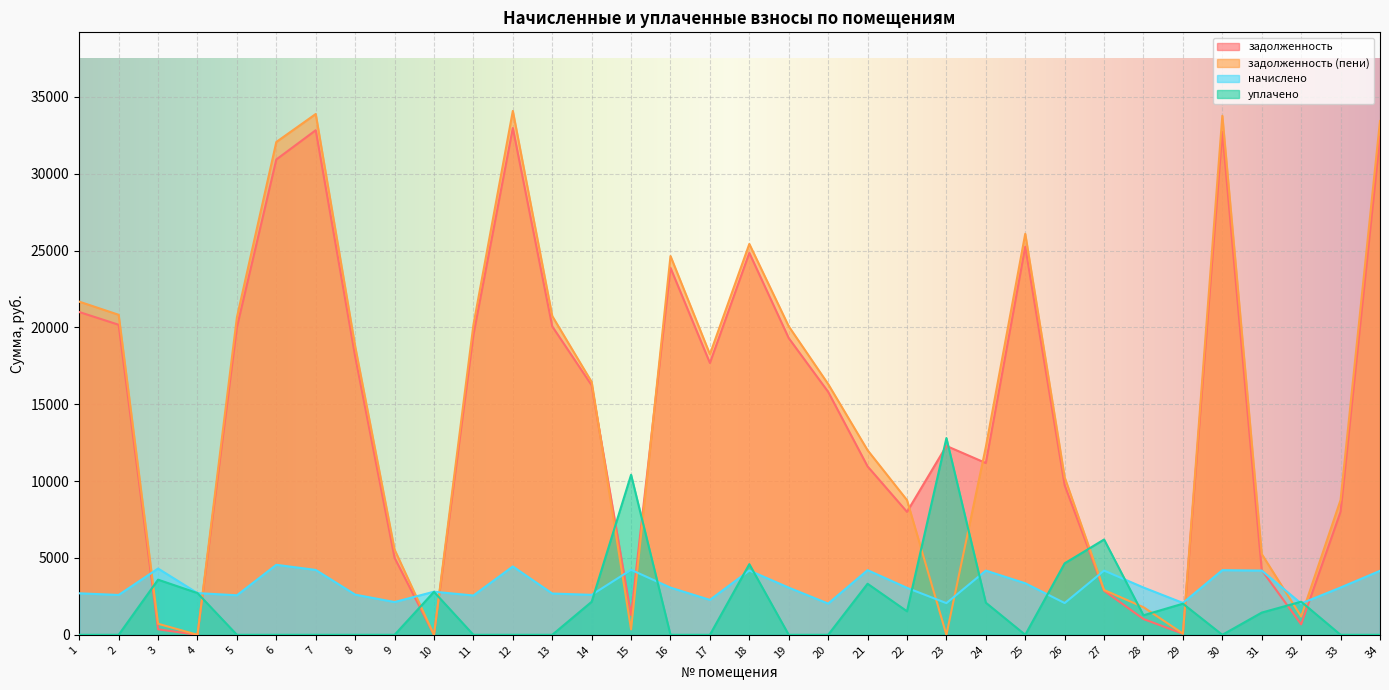

What is the average value of the задолженность series?

14685.8